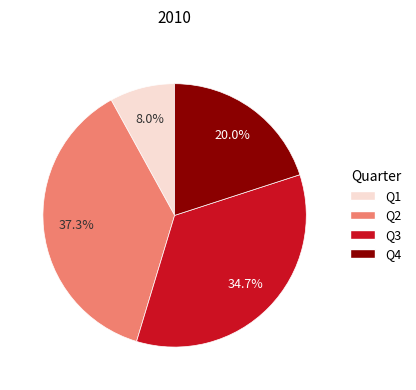

Is there any slice that represents more than half of the pie?

No